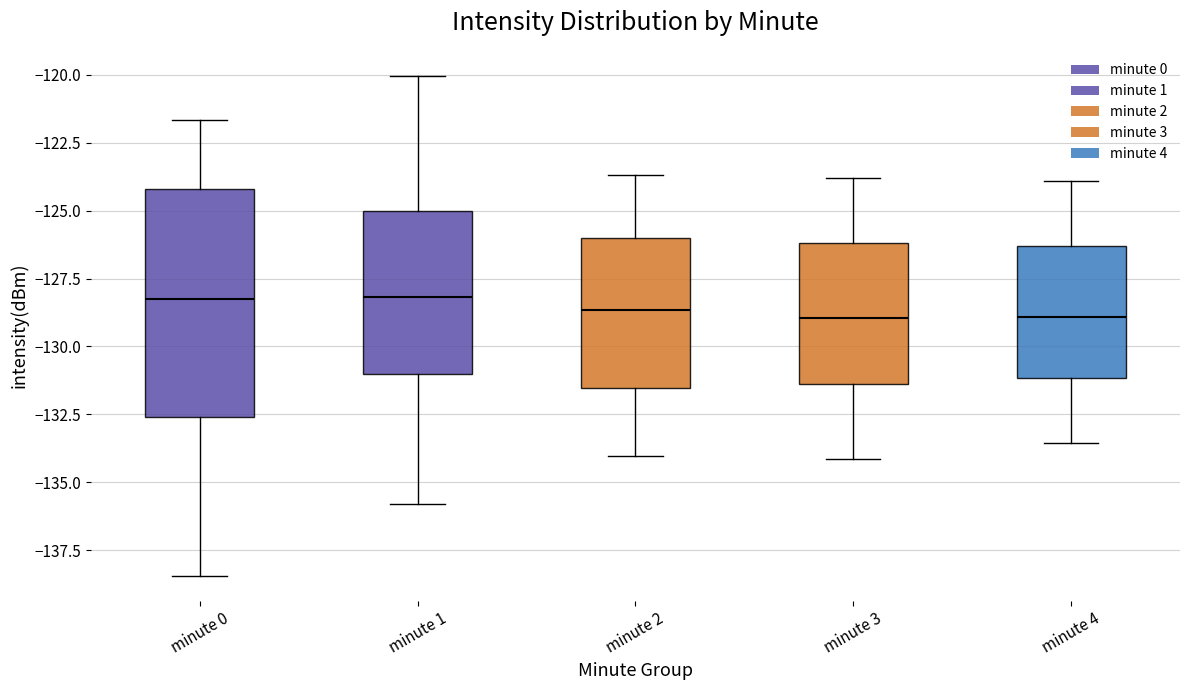

Reading left to right, transcribe this box plot: for each box, give where its median line is, the range the box spans, and where its two whiskers end, as read against the y-axis. The values are not printed on the chart, so give them approximately, as read against the axis.

minute 0: median -128.0, box -132.5 to -124.0, whiskers -138.5 to -121.5
minute 1: median -128.0, box -131.0 to -125.0, whiskers -136.0 to -120.0
minute 2: median -128.5, box -131.5 to -126.0, whiskers -134.0 to -123.5
minute 3: median -129.0, box -131.5 to -126.0, whiskers -134.0 to -124.0
minute 4: median -129.0, box -131.0 to -126.5, whiskers -133.5 to -124.0